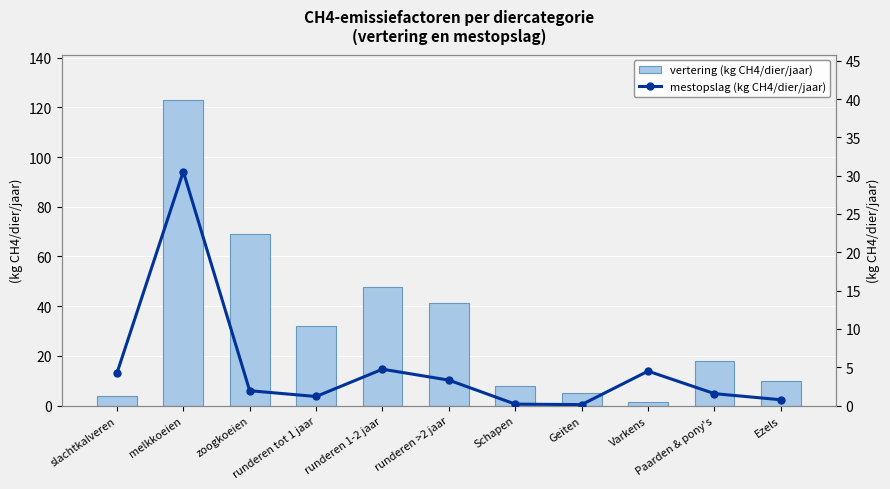

What position from the left is Paarden & pony's?

10